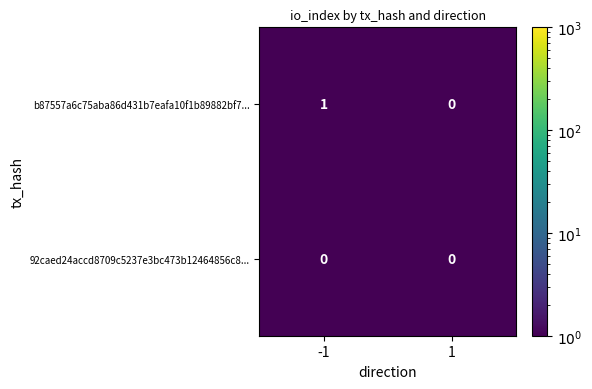

Is the value of b87557a6c75aba86d431b7eafa10f1b89882bf7... at -1 greater than the value of 92caed24accd8709c5237e3bc473b12464856c8... at 1?

Yes